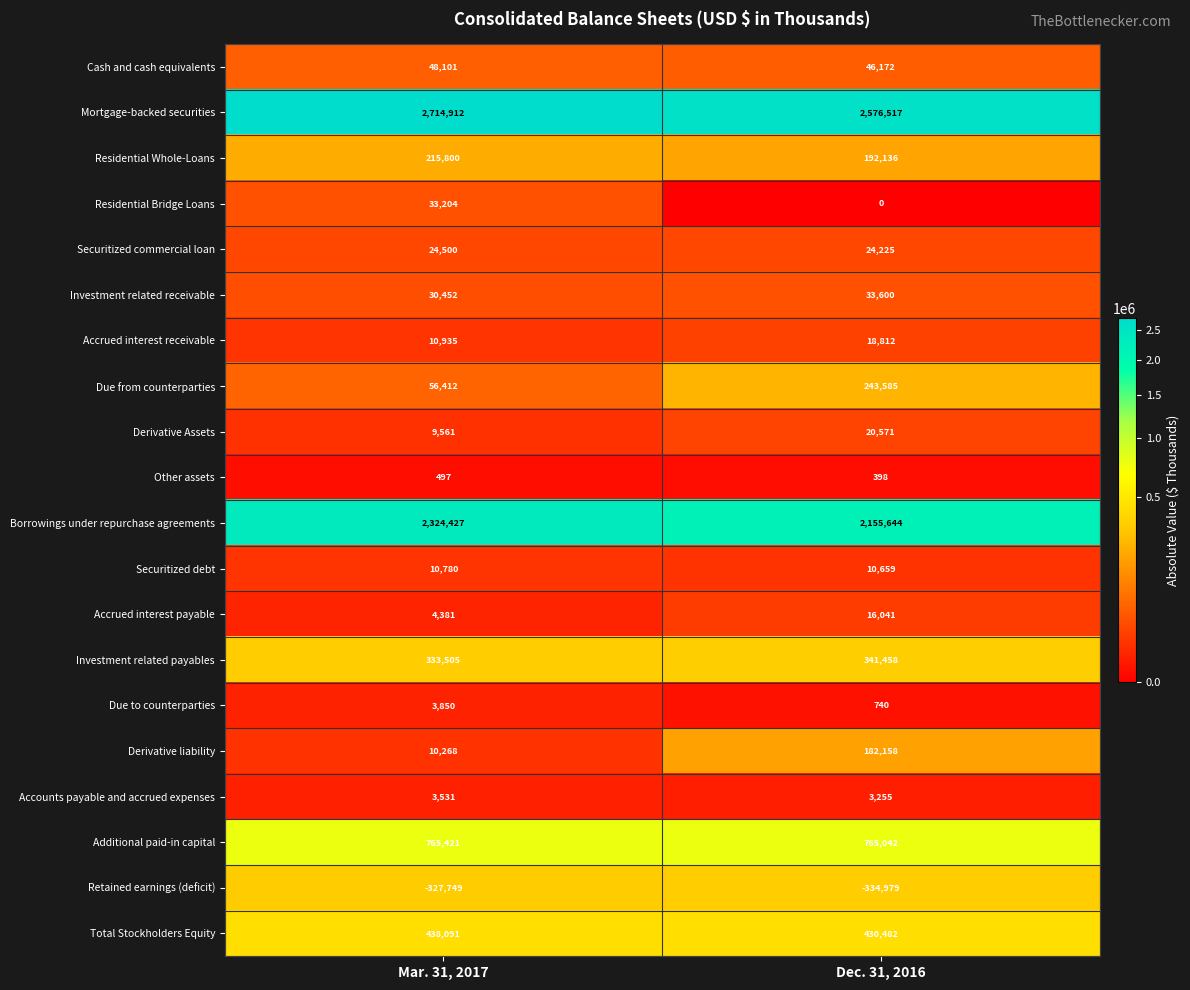

What is the difference between the maximum and minimum values in the Additional paid-in capital series?

379